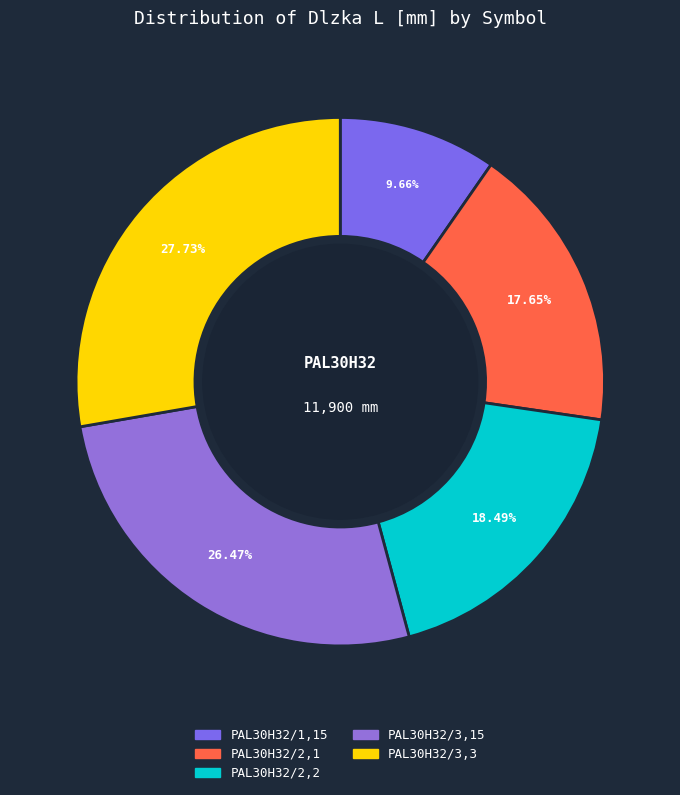

Does PAL30H32/1,15 account for over 50% of the chart?

No